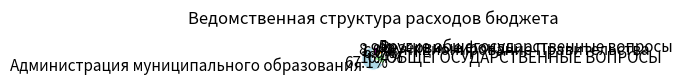

What percentage is NOT represented by Резервные фонды?

99.0%